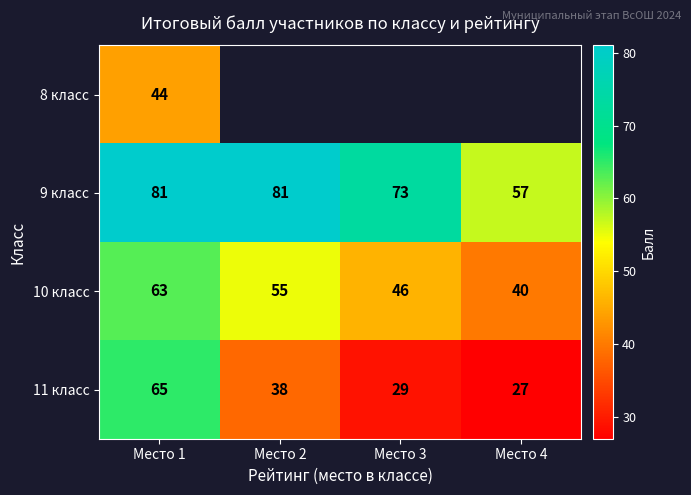

What is the total value across all series at Место 1?

253